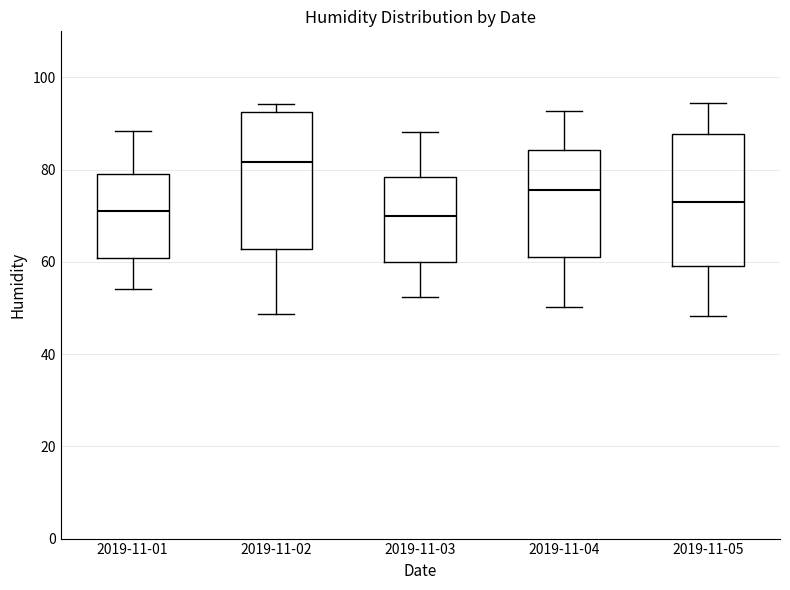

Which box has the highest median line?

2019-11-02